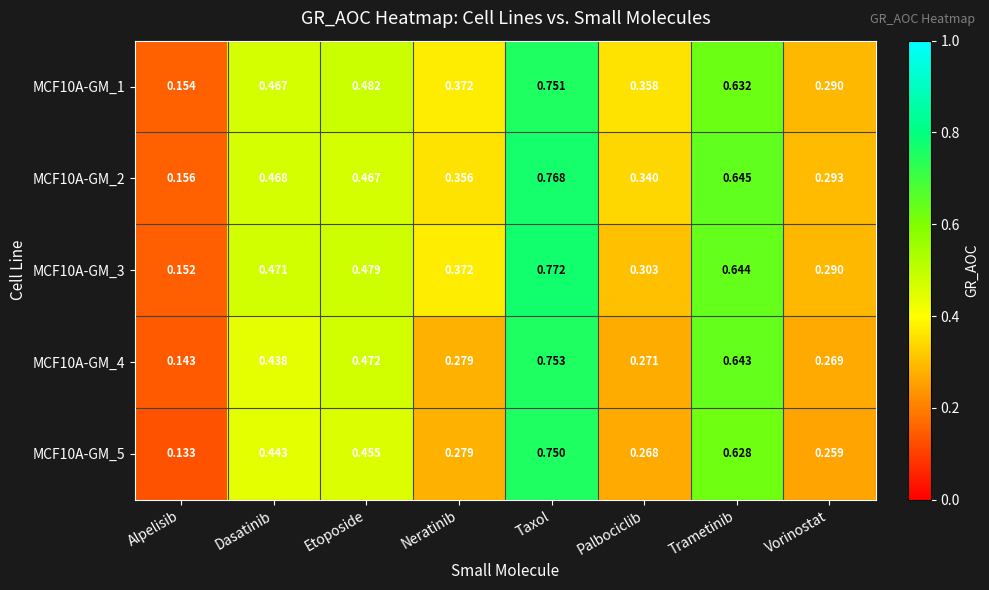

Between Dasatinib and Neratinib, which series saw the biggest shift?

MCF10A-GM_5